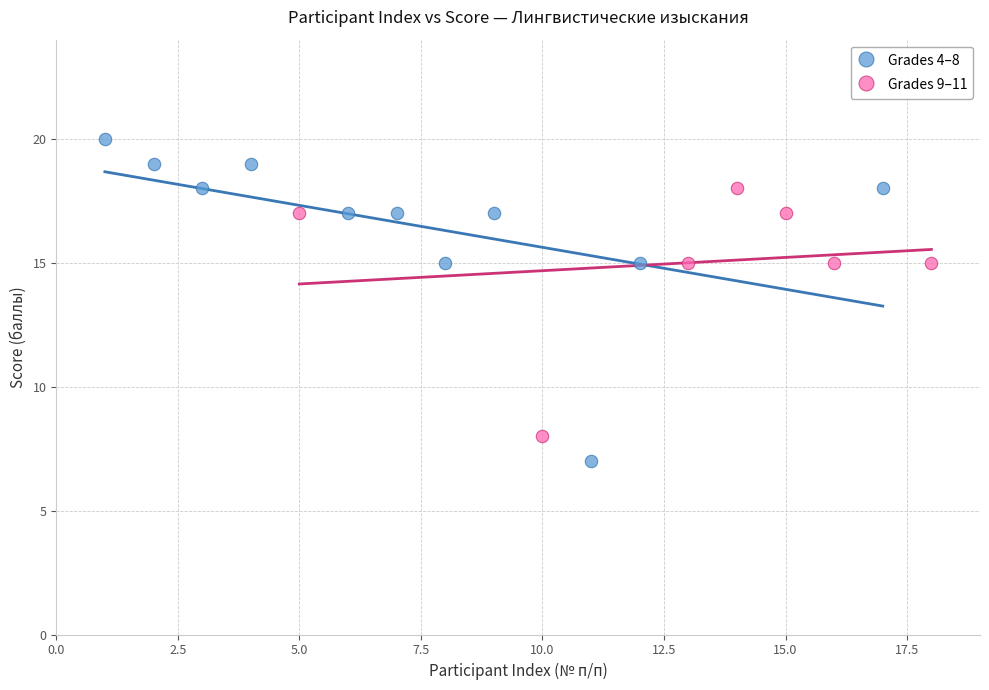

Which series has the widest spread of Y values?

Grades 4–8